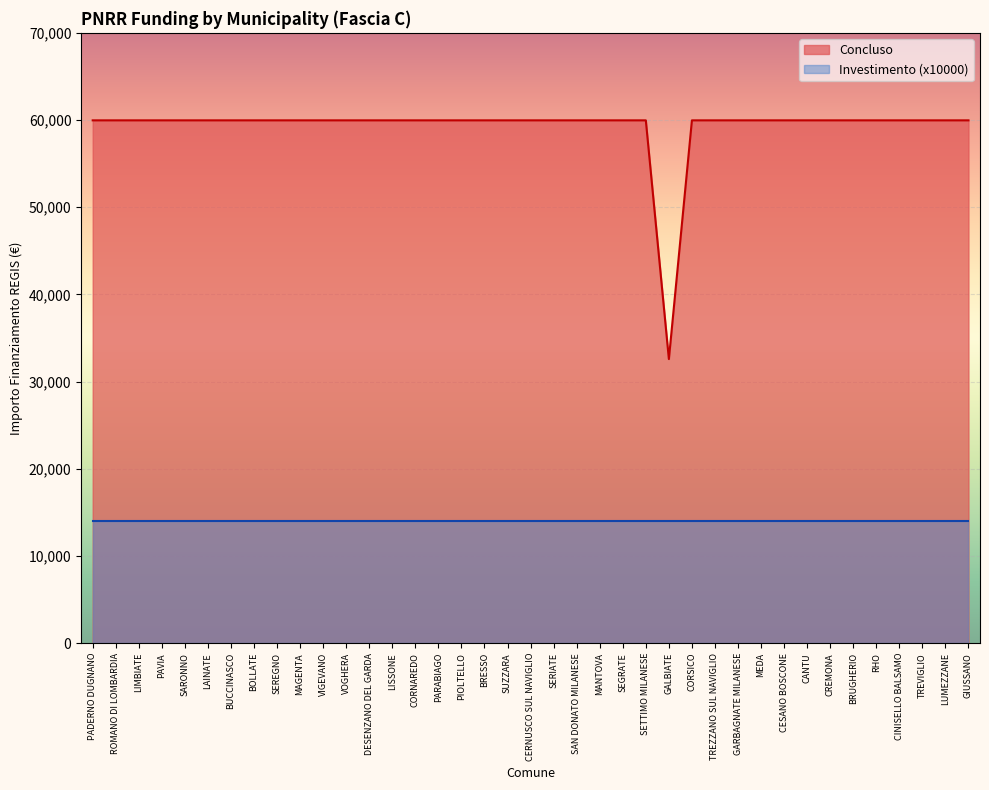

True or false: the data shows 59966 at CORSICO.

True